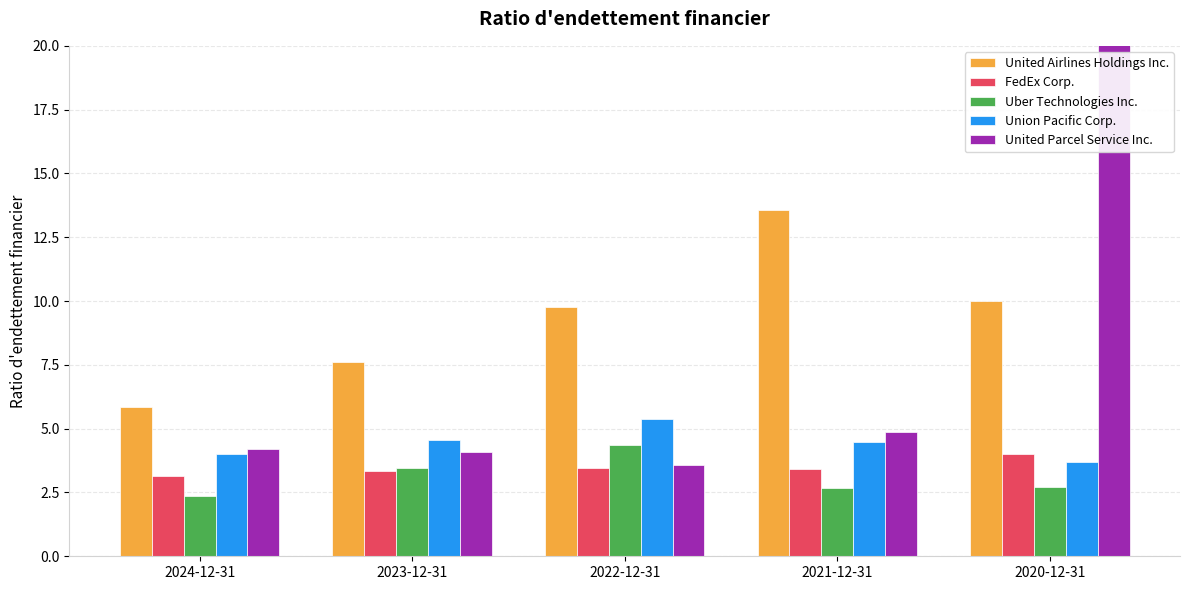

At which label is Uber Technologies Inc. closest to 3?

2020-12-31